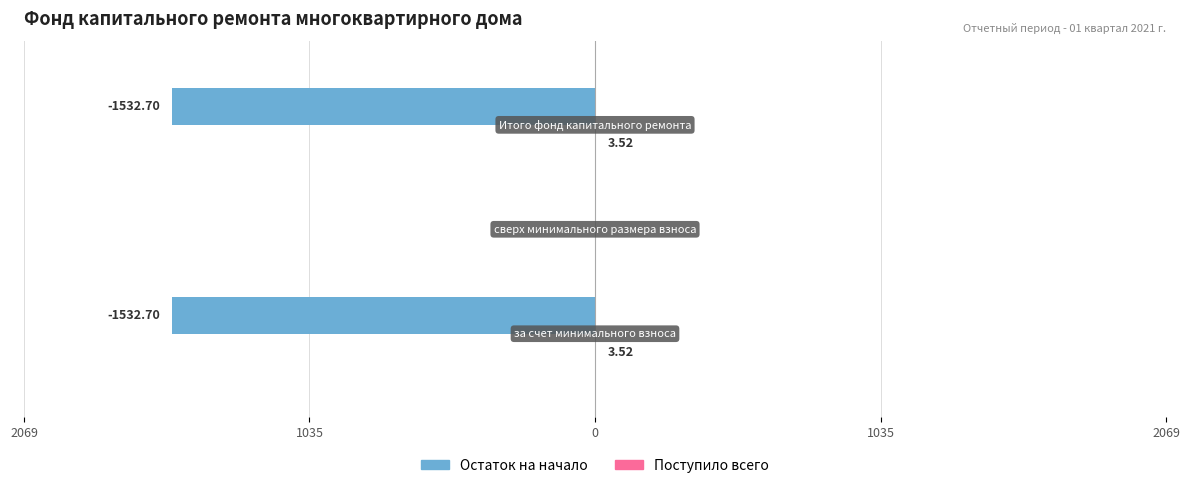

What is the maximum value shown in the chart?

3.5